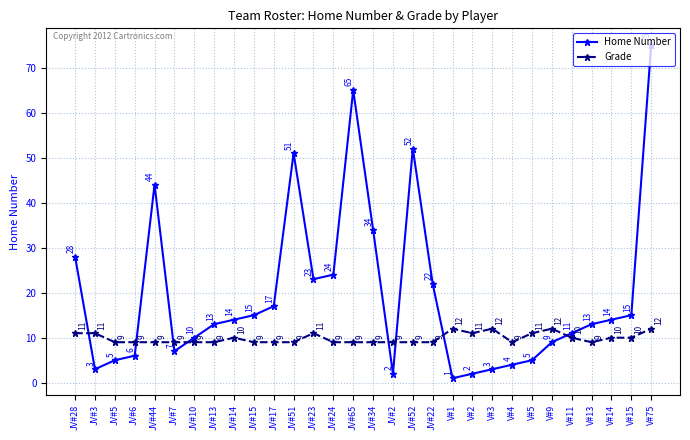

Where do Grade and Home Number first cross each other?

JV#28 and JV#3